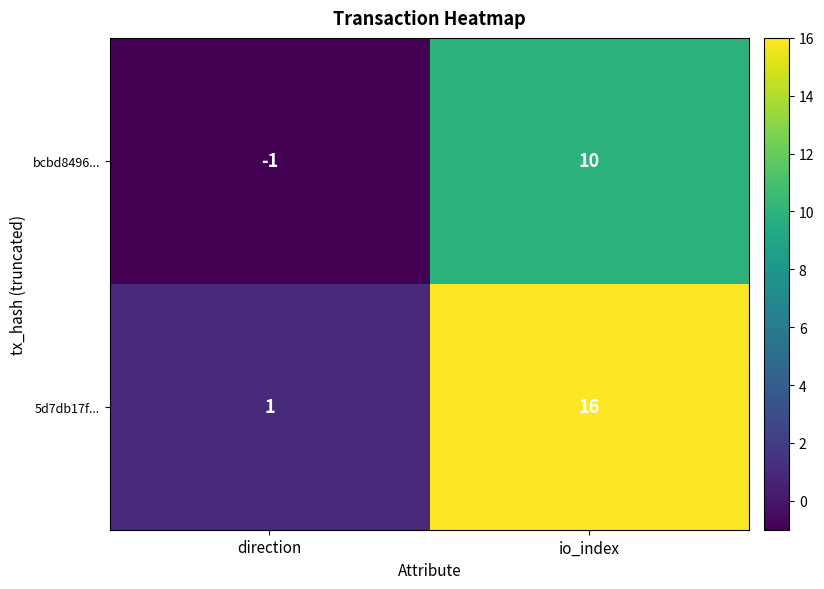

Which series has the widest spread of values?

5d7db17f...